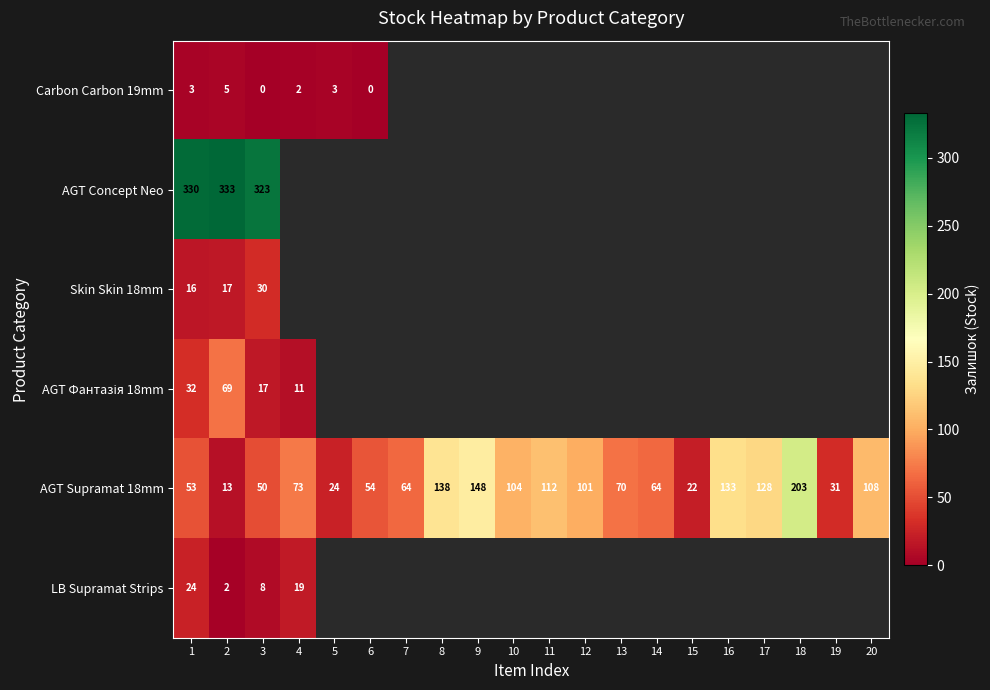

How many categories are shown in the chart?

20